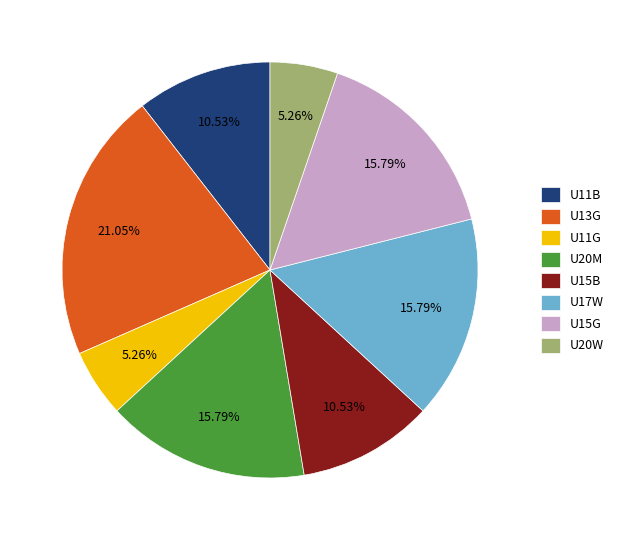

Is there a majority slice in this chart?

No